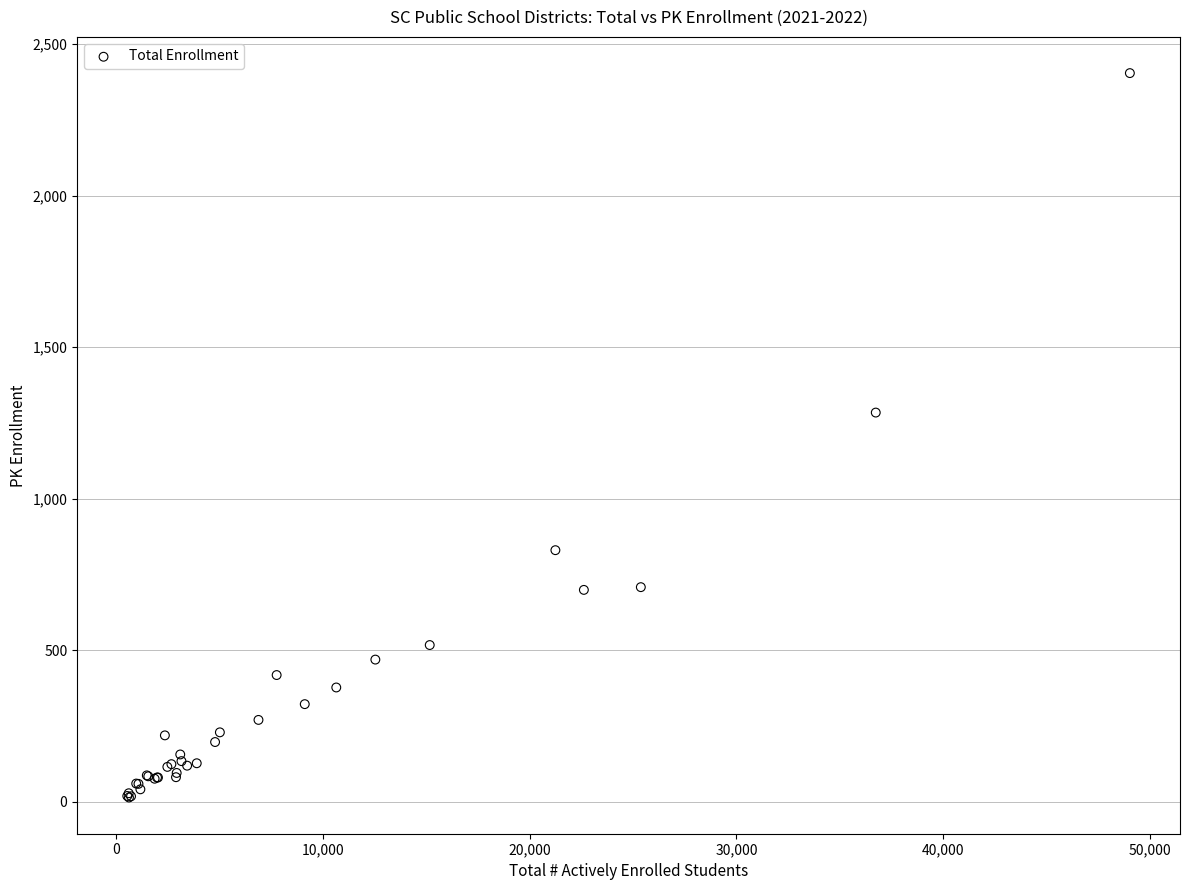

What Y value in the scatter plot is closest to 1209?

1284